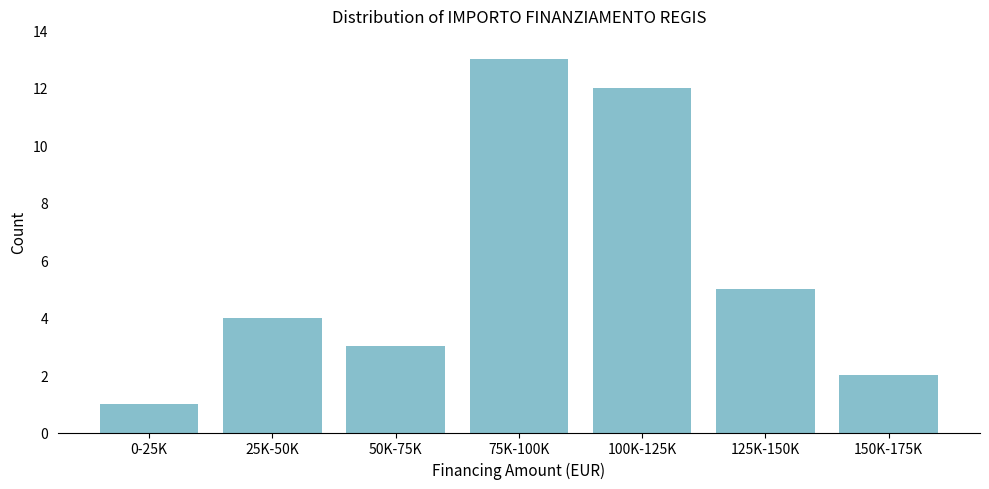

Reading right to left, transcribe all the data shown in this chart.

150K-175K=2	125K-150K=5	100K-125K=12	75K-100K=13	50K-75K=3	25K-50K=4	0-25K=1